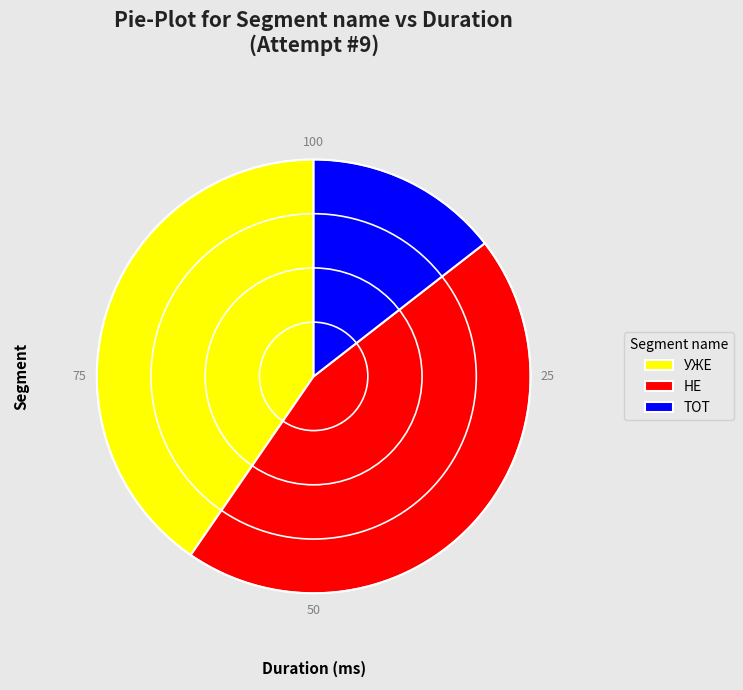

Combined, do НЕ and УЖЕ account for over 50%?

Yes